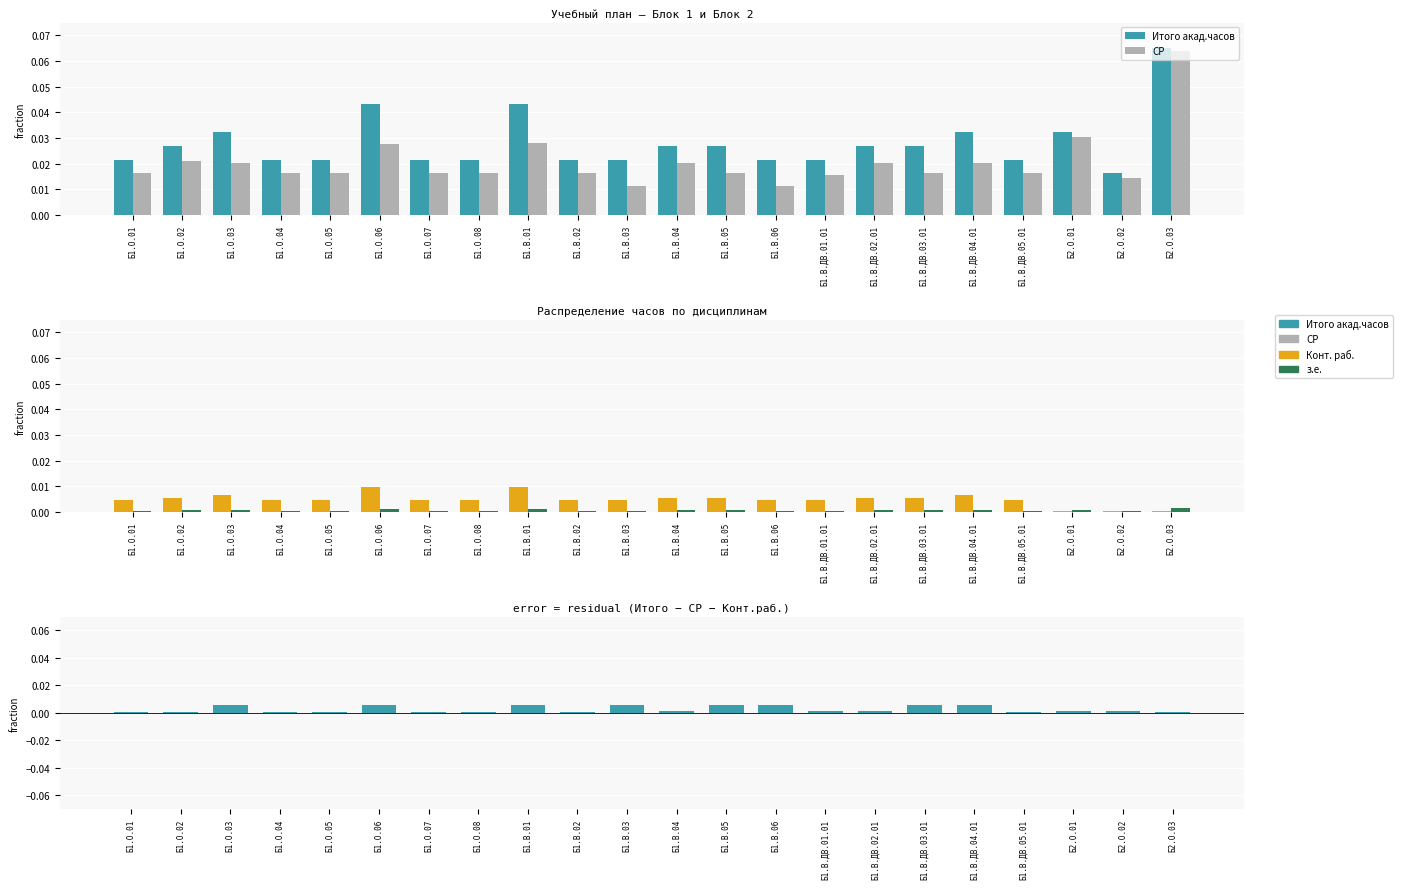

What is the sum of all Конт. раб. values?

0.1